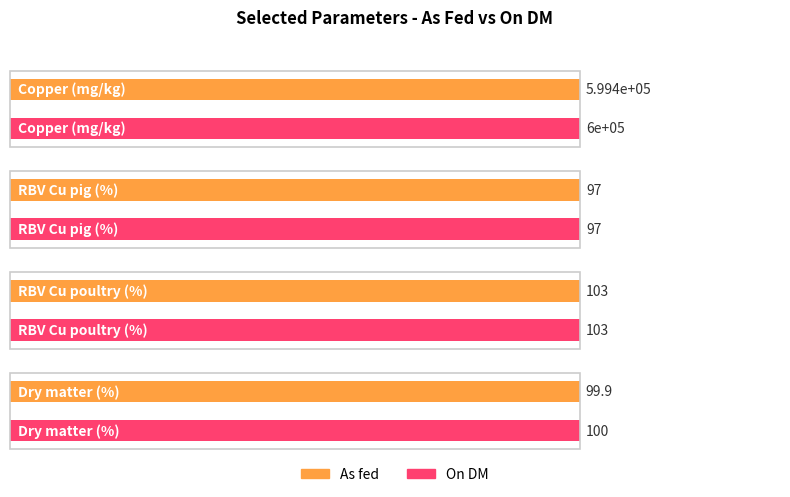

What are all the series names shown in the legend?

As fed, On DM